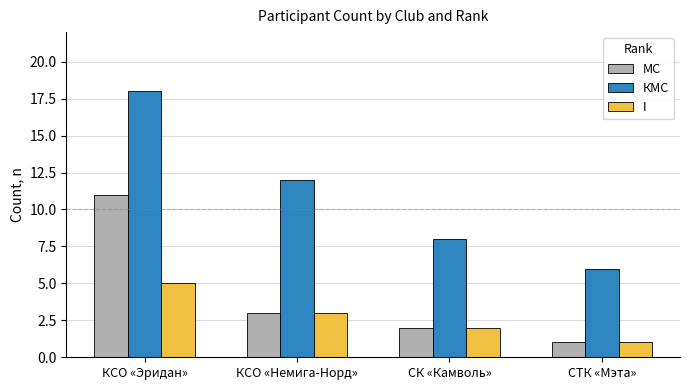

What position from the left is КСО «Эридан»?

1